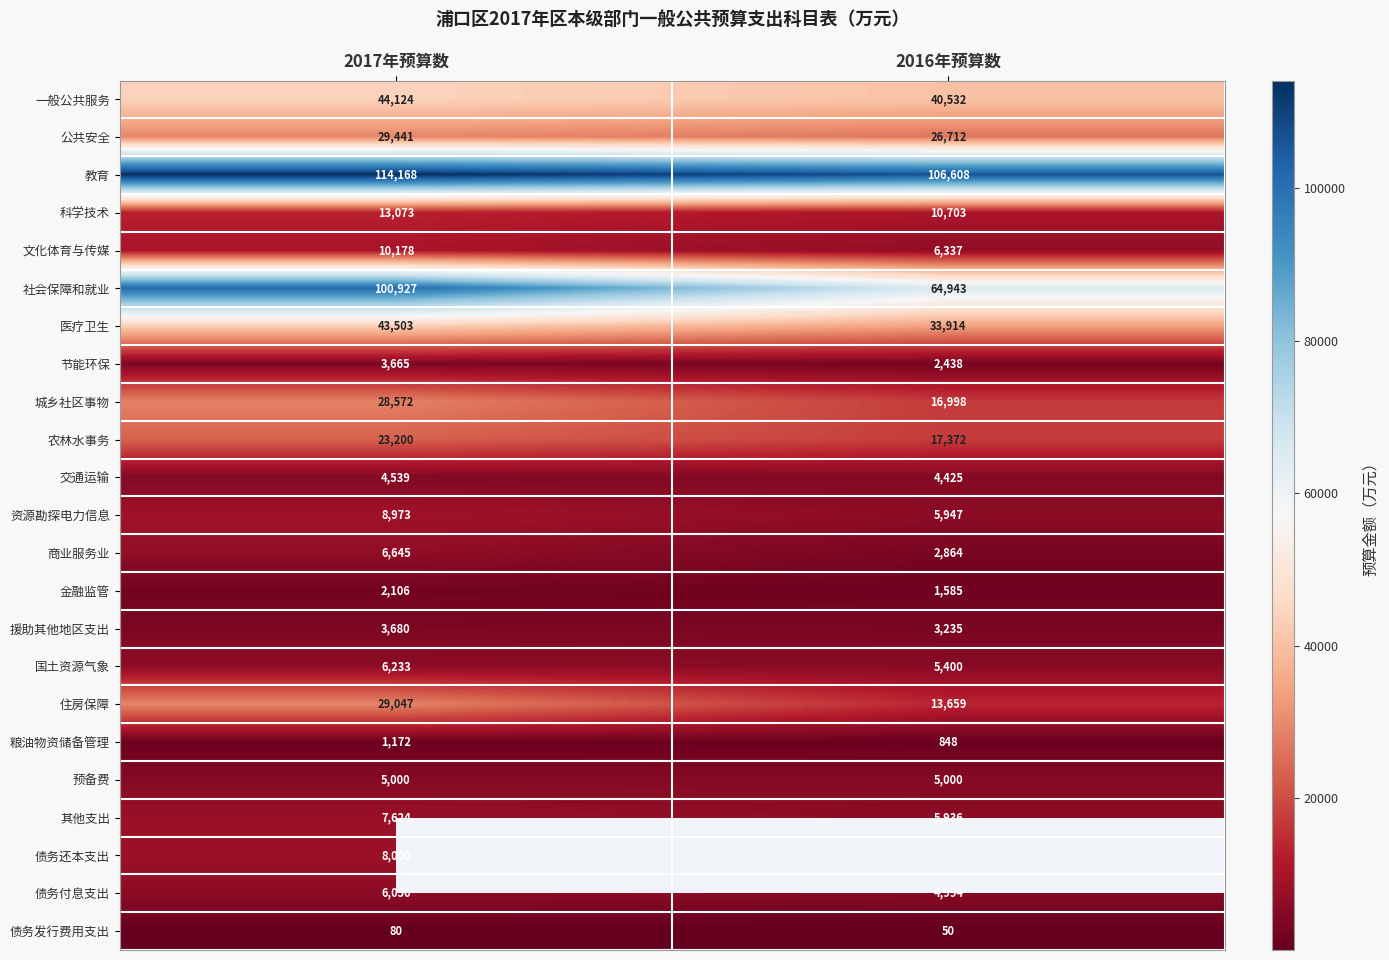

What is the average value of the 债务发行费用支出 series?

65